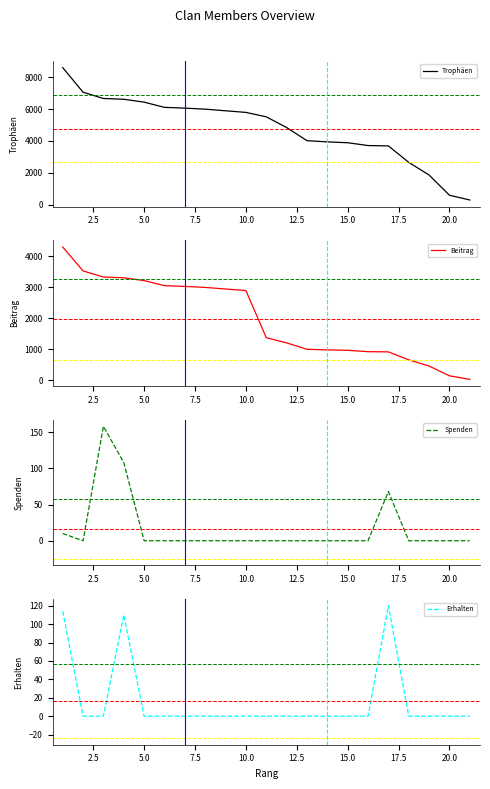

The value of Erhalten at 5.0 is 70. True or false?

False